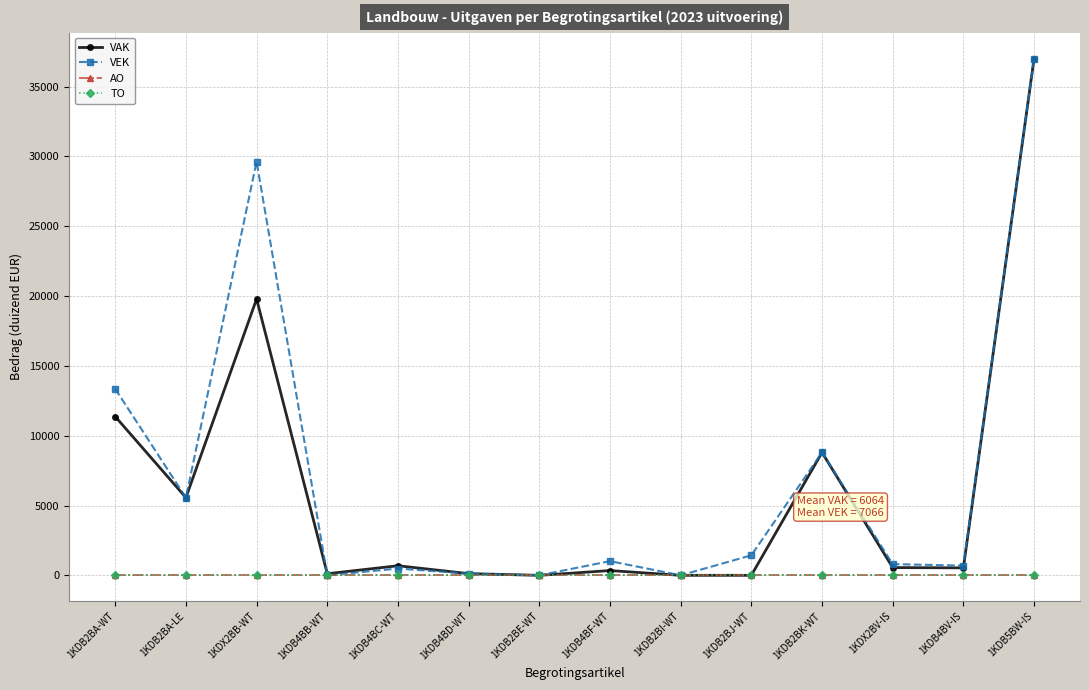

Where does the VEK series first go above 1016?

1KDB2BA-WT